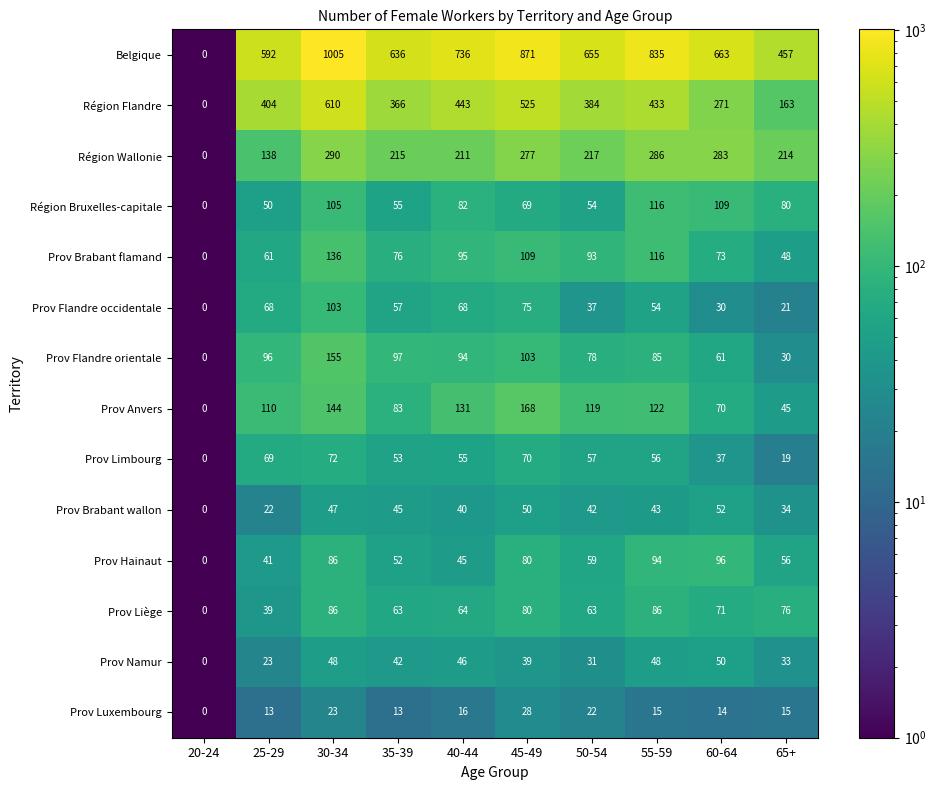

At which label does Région Wallonie reach its minimum?

20-24